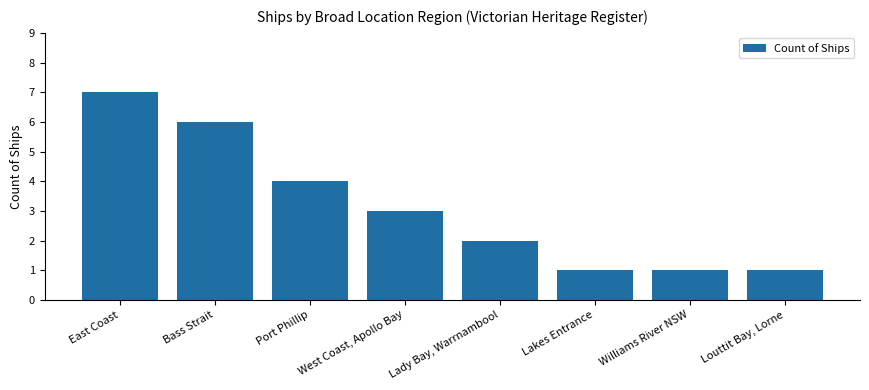

The value at Lady Bay, Warrnambool is 2. True or false?

True